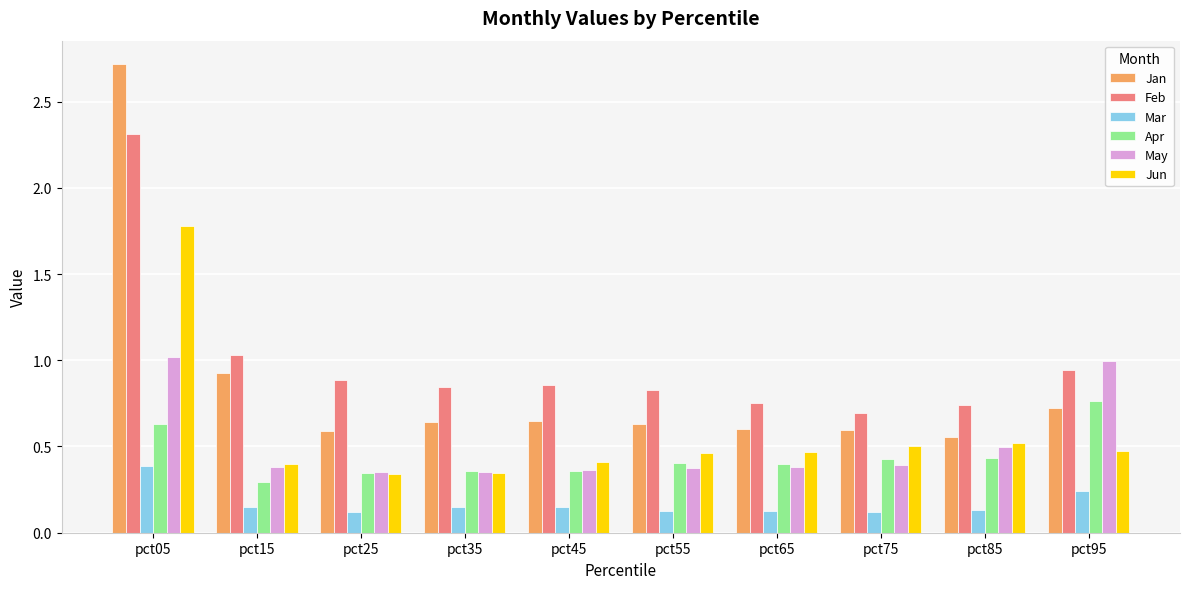

Which series has the widest spread of values?

Jan